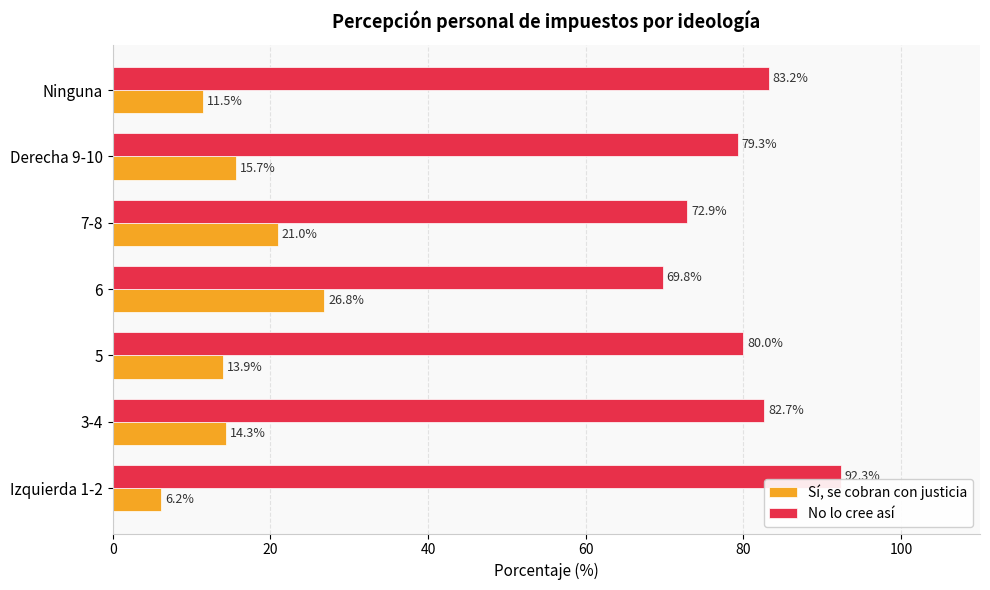

True or false: No lo cree así has a value of 79.3 at Derecha 9-10.

True